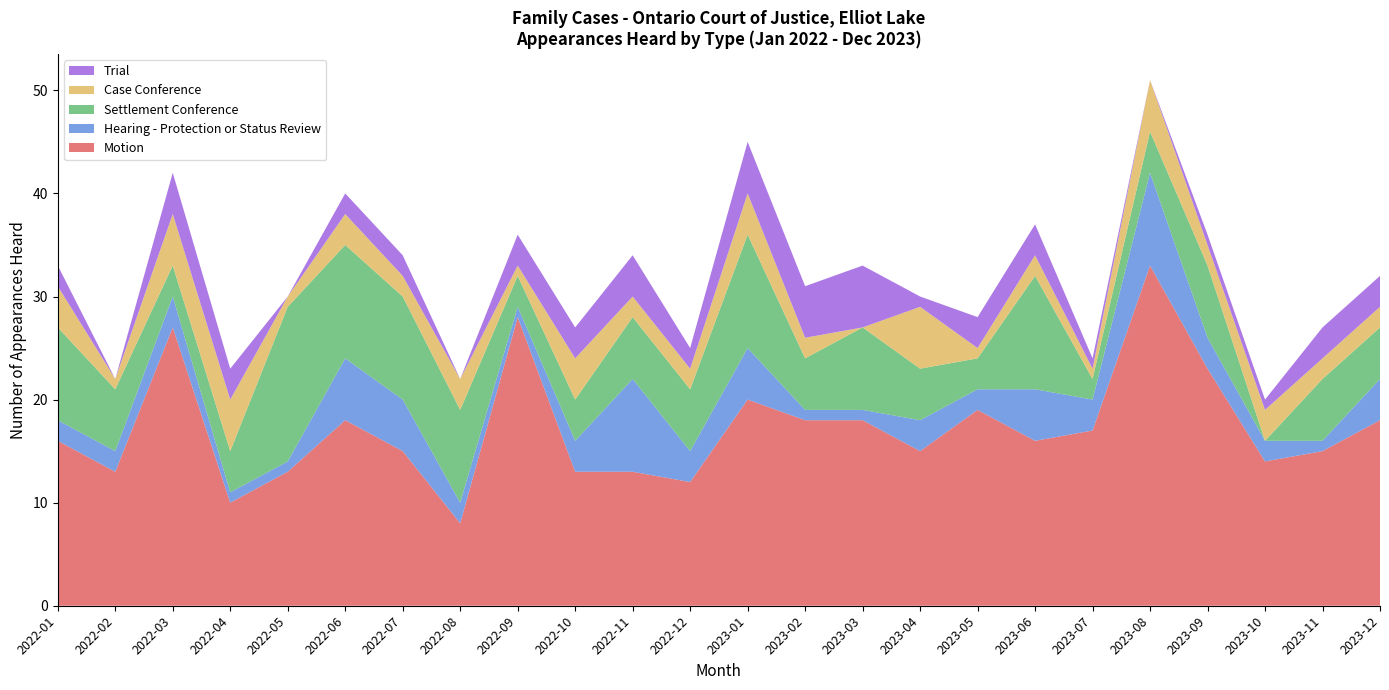

Reading right to left, extract all data points from this chart.

Motion: 2023-12=18	2023-11=15	2023-10=14	2023-09=23	2023-08=33	2023-07=17	2023-06=16	2023-05=19	2023-04=15	2023-03=18	2023-02=18	2023-01=20	2022-12=12	2022-11=13	2022-10=13	2022-09=28	2022-08=8	2022-07=15	2022-06=18	2022-05=13	2022-04=10	2022-03=27	2022-02=13	2022-01=16
Hearing - Protection or Status Review: 2023-12=4	2023-11=1	2023-10=2	2023-09=3	2023-08=9	2023-07=3	2023-06=5	2023-05=2	2023-04=3	2023-03=1	2023-02=1	2023-01=5	2022-12=3	2022-11=9	2022-10=3	2022-09=1	2022-08=2	2022-07=5	2022-06=6	2022-05=1	2022-04=1	2022-03=3	2022-02=2	2022-01=2
Settlement Conference: 2023-12=5	2023-11=6	2023-10=0	2023-09=7	2023-08=4	2023-07=2	2023-06=11	2023-05=3	2023-04=5	2023-03=8	2023-02=5	2023-01=11	2022-12=6	2022-11=6	2022-10=4	2022-09=3	2022-08=9	2022-07=10	2022-06=11	2022-05=15	2022-04=4	2022-03=3	2022-02=6	2022-01=9
Case Conference: 2023-12=2	2023-11=2	2023-10=3	2023-09=2	2023-08=5	2023-07=1	2023-06=2	2023-05=1	2023-04=6	2023-03=0	2023-02=2	2023-01=4	2022-12=2	2022-11=2	2022-10=4	2022-09=1	2022-08=3	2022-07=2	2022-06=3	2022-05=1	2022-04=5	2022-03=5	2022-02=1	2022-01=4
Trial: 2023-12=3	2023-11=3	2023-10=1	2023-09=1	2023-08=0	2023-07=1	2023-06=3	2023-05=3	2023-04=1	2023-03=6	2023-02=5	2023-01=5	2022-12=2	2022-11=4	2022-10=3	2022-09=3	2022-08=0	2022-07=2	2022-06=2	2022-05=0	2022-04=3	2022-03=4	2022-02=0	2022-01=2